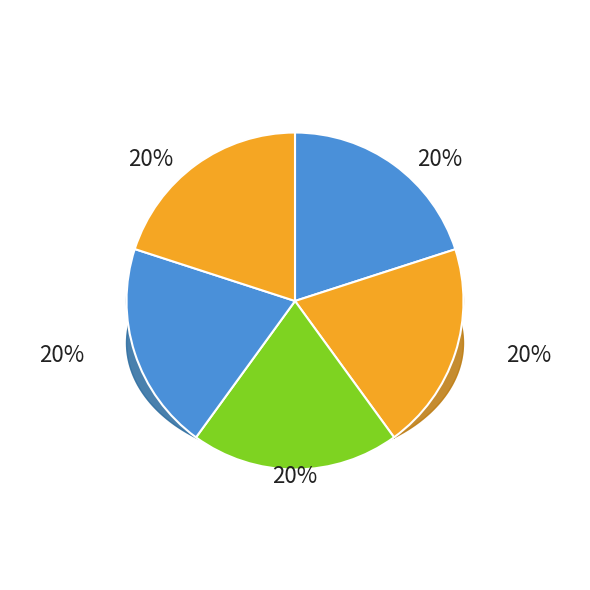

How many slices are in this pie chart?

5